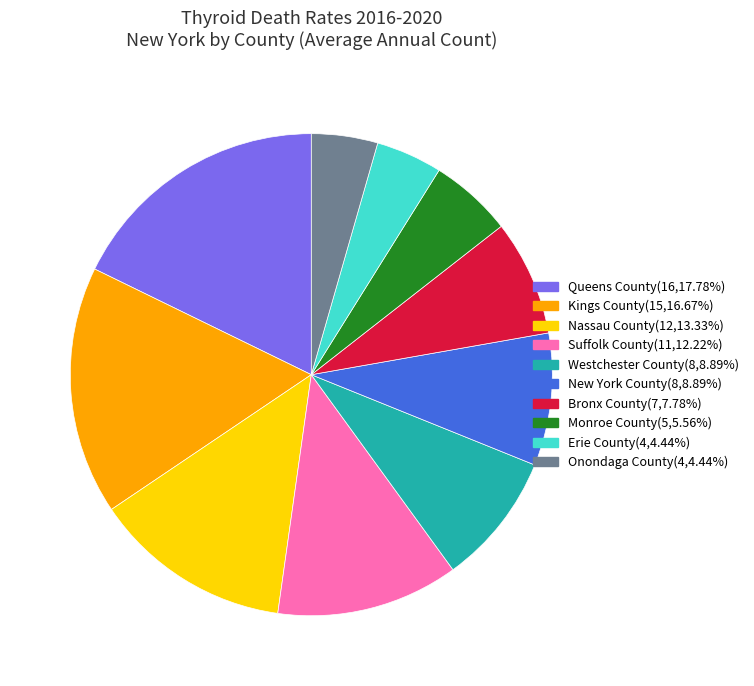

Which category has the biggest portion of the pie?

Queens County